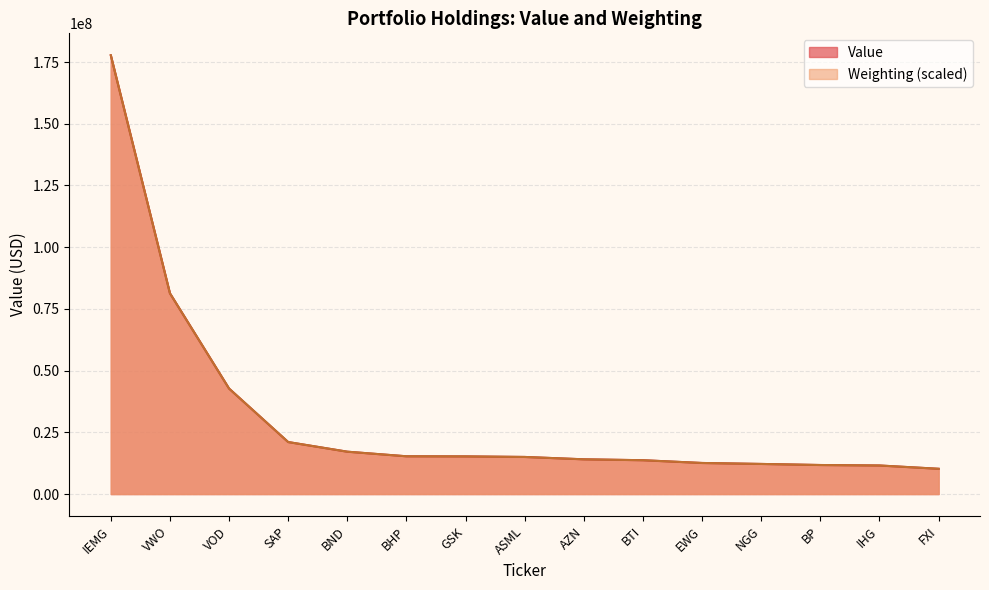

Read the Value value at FXI.

10235000.0